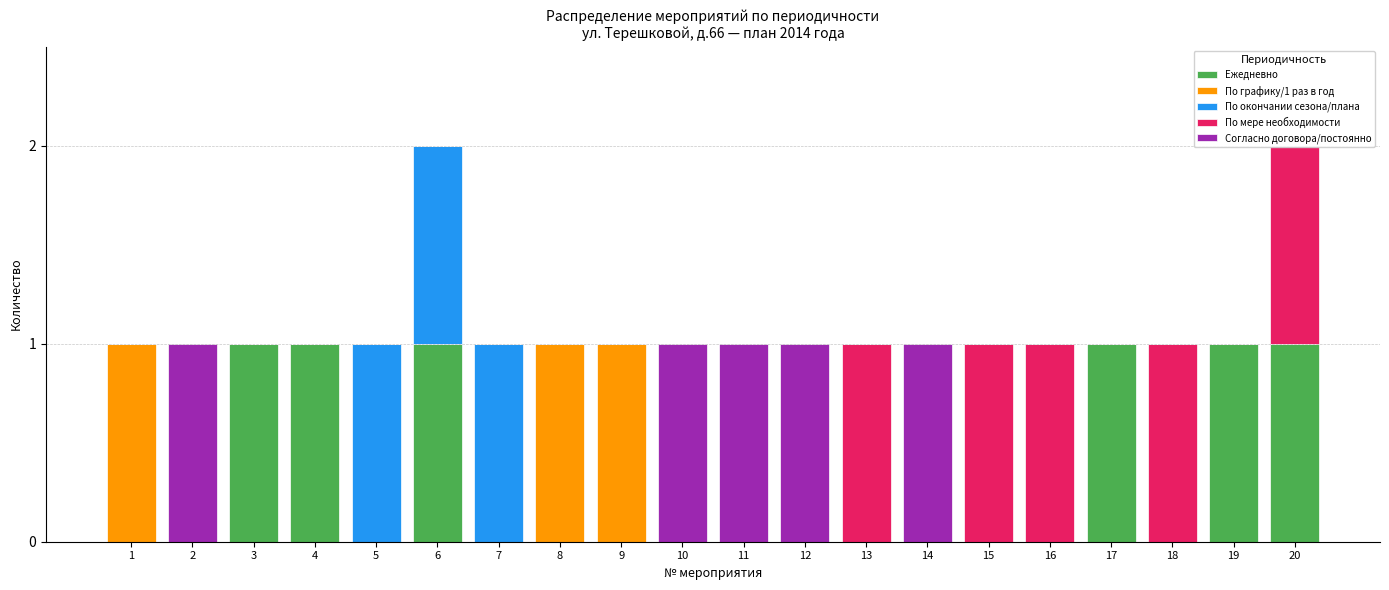

Between 18 and 15, which is larger?

18